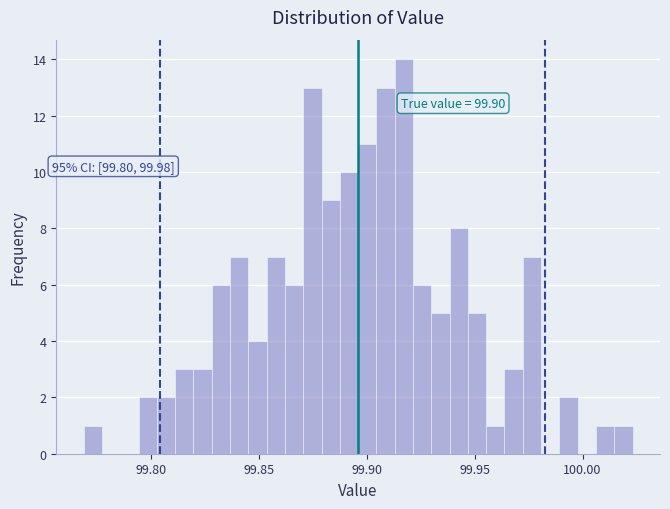

Around what value on the x-axis is the tallest bar? Give the approximate position of its centre, as read against the axis.

99.915